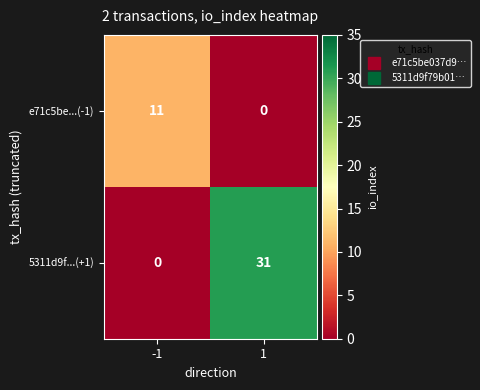

Rank the series at -1 from lowest to highest value.

5311d9f...(+1), e71c5be...(-1)